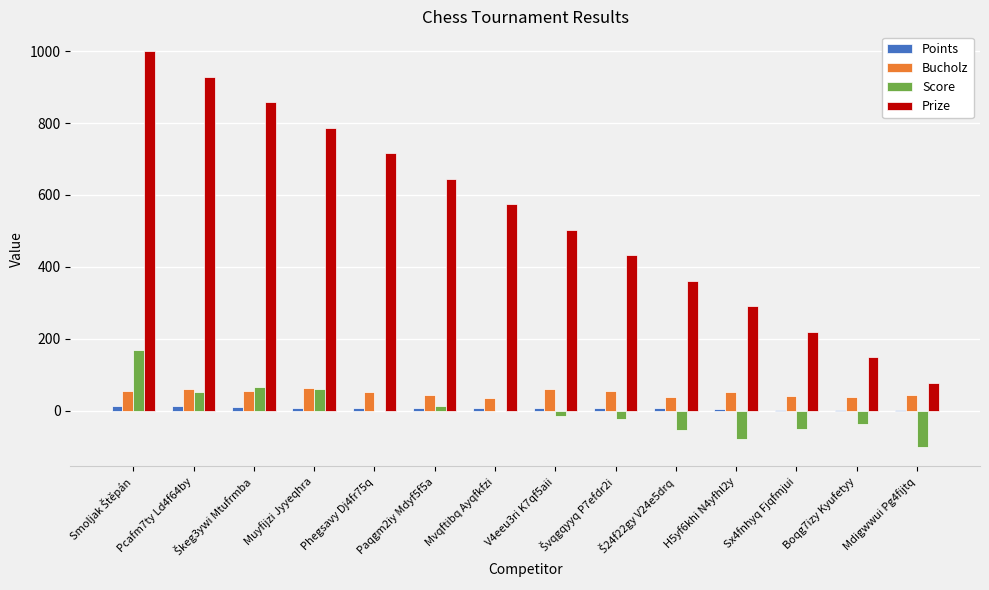

Which series has the widest spread of values?

Prize